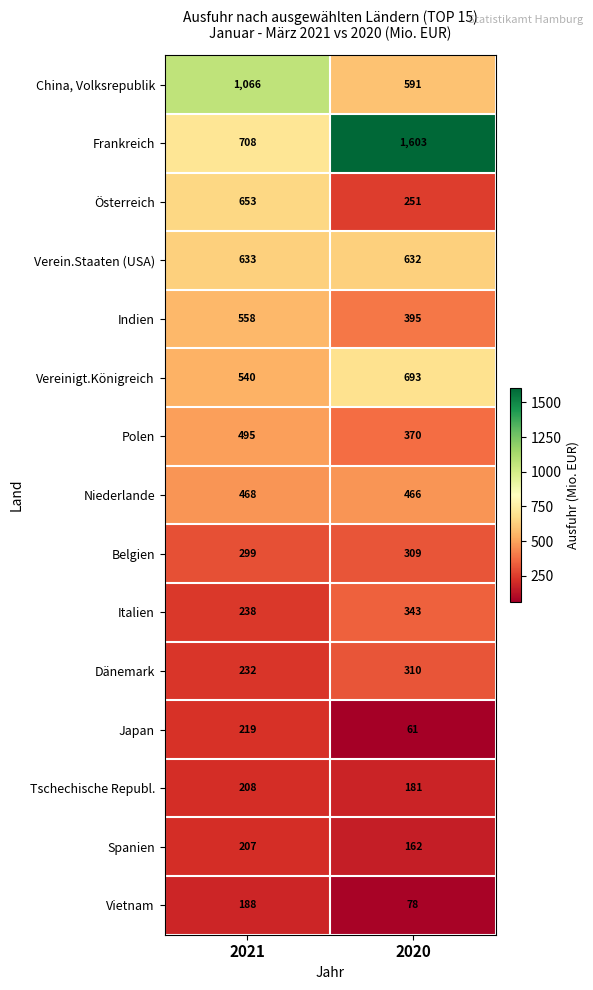

What is the difference between the highest and lowest values at 2020?

1542